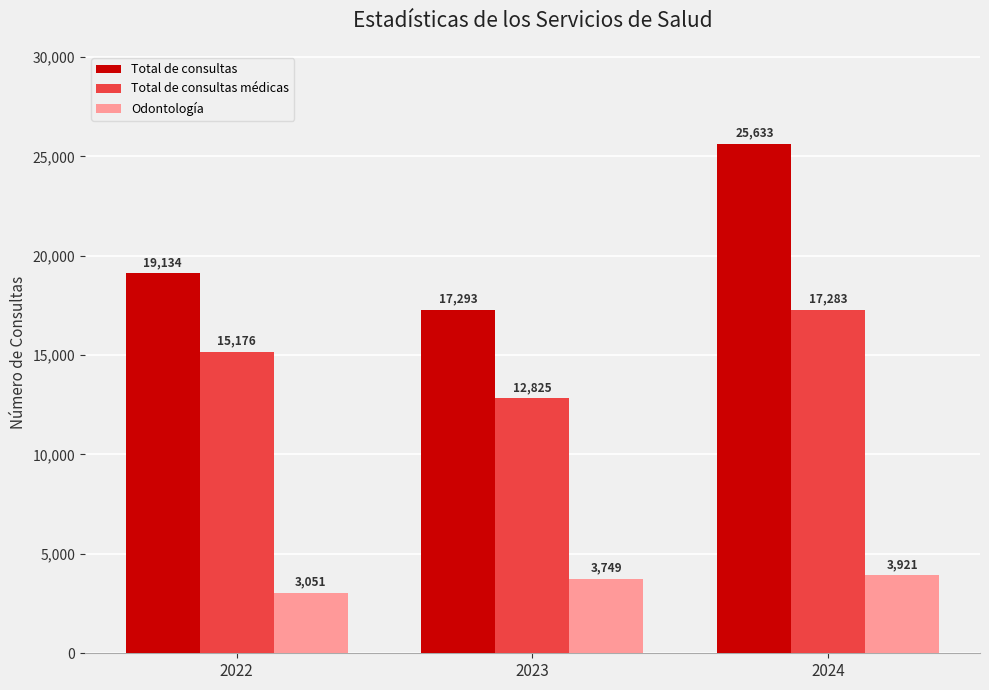

How many bars are there in total?

9